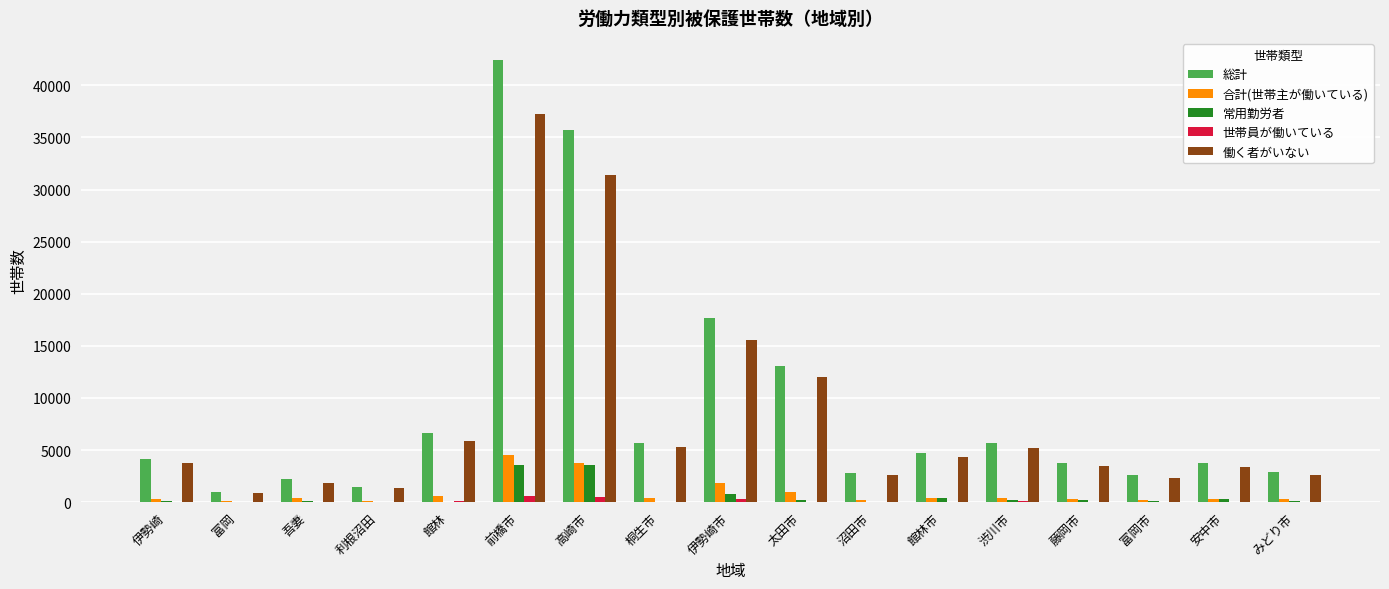

What is the maximum value shown in the chart?

42431